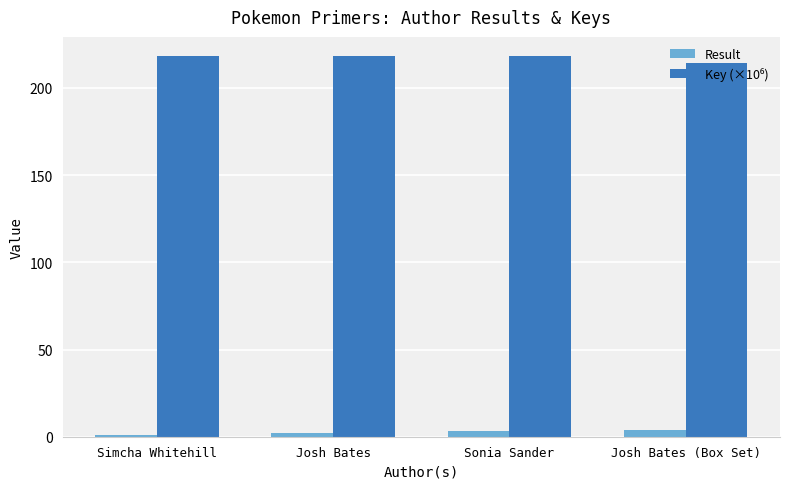

What is the sum of all Result values?

10.0